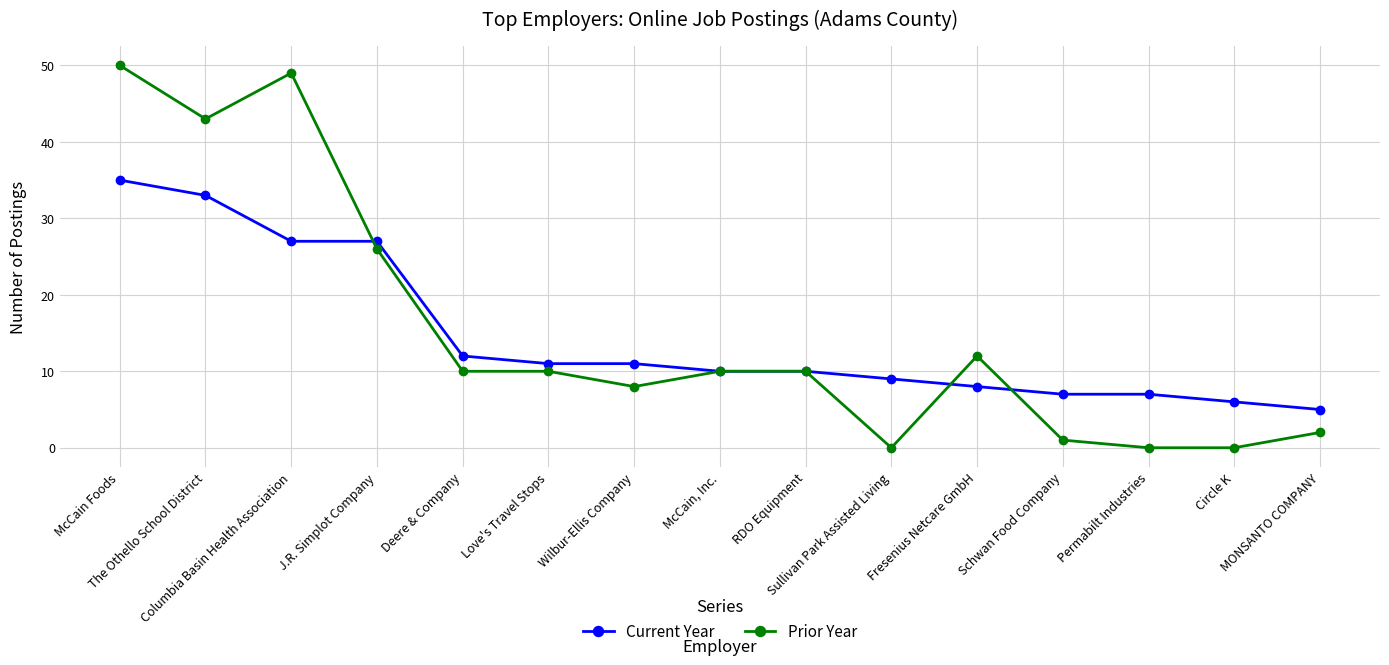

Is it true that Prior Year equals 16 at McCain Foods?

False